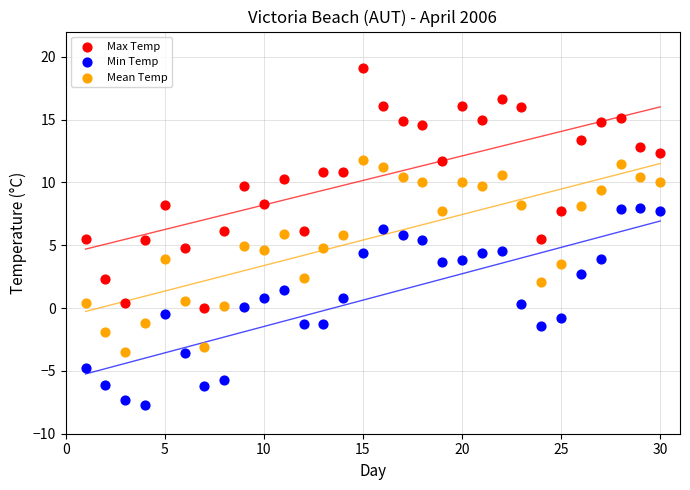

Across all data points, what is the range of X values (max minus min)?

29.0